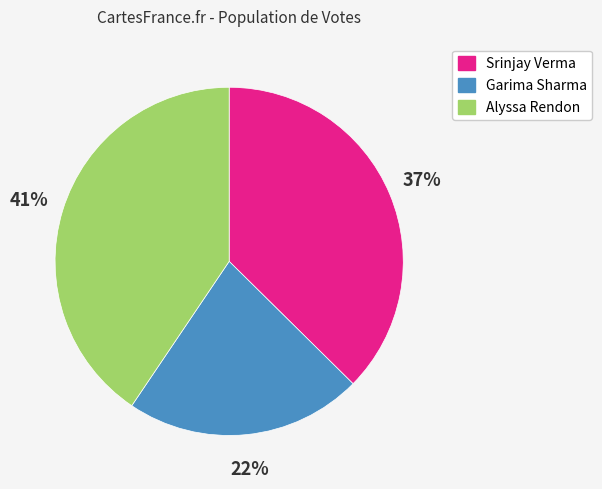

Do Srinjay Verma and Alyssa Rendon together represent more than half of the pie?

Yes